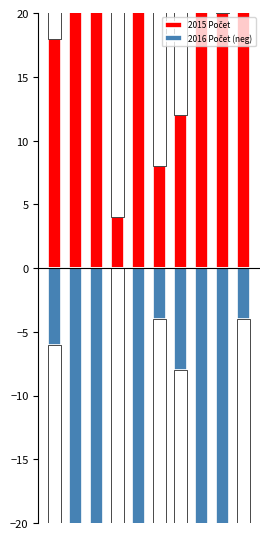

The 2016 Počet (neg) series shows -40 at 1. True or false?

False